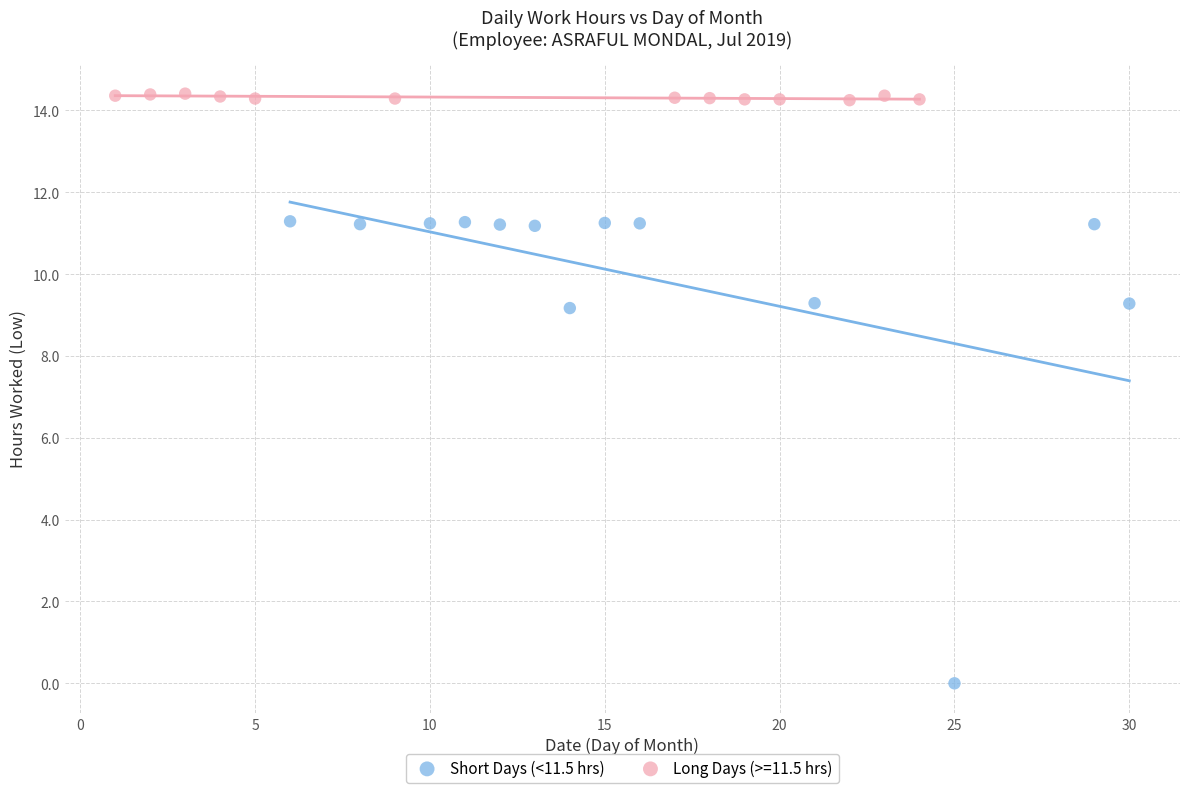

Which series contains the lowest Y value?

Short Days (<11.5 hrs)